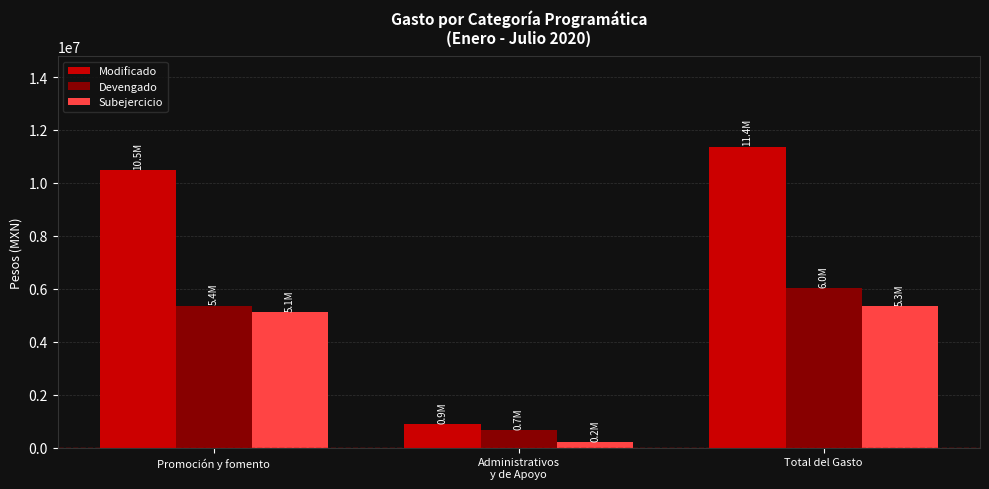

What is the highest value of the Subejercicio series?

5339502.9